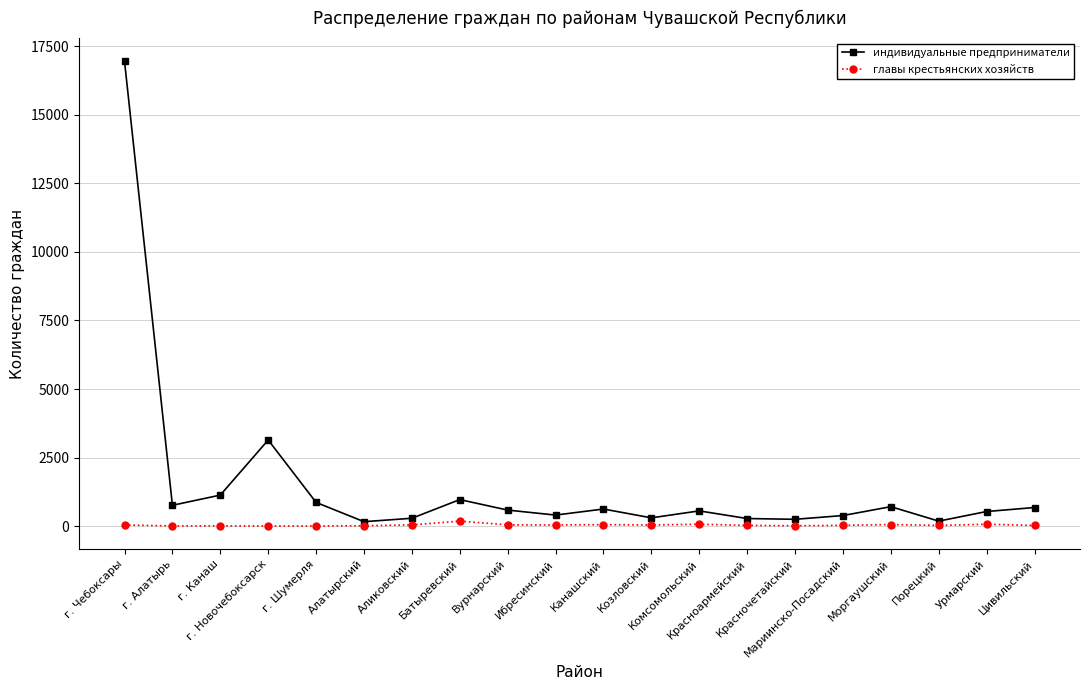

What is the greatest value displayed?

16951